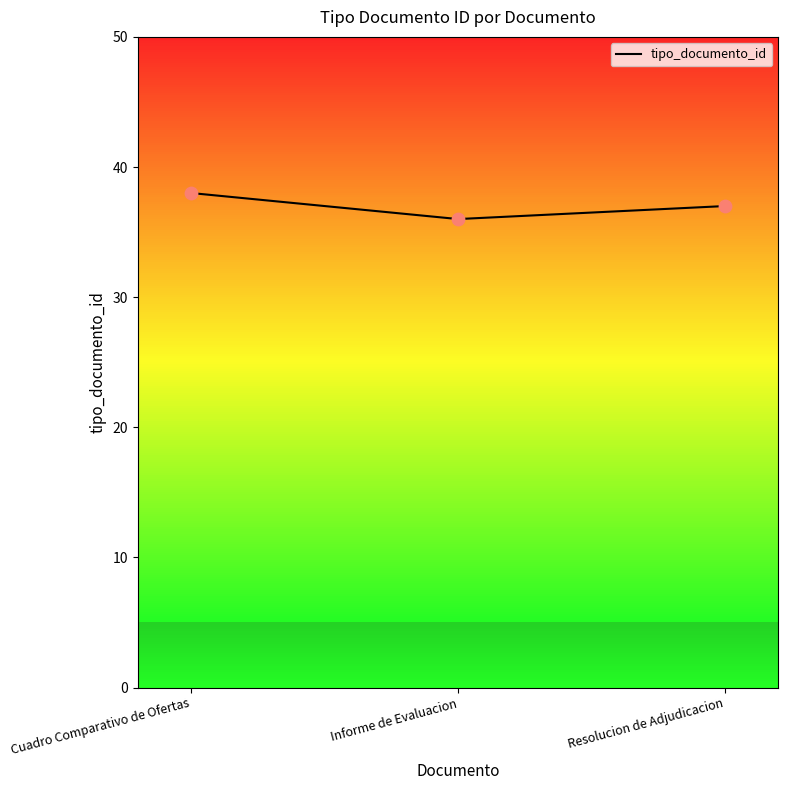

What is the ratio of the value at Cuadro Comparativo de Ofertas to the value at Resolucion de Adjudicacion?

1.0